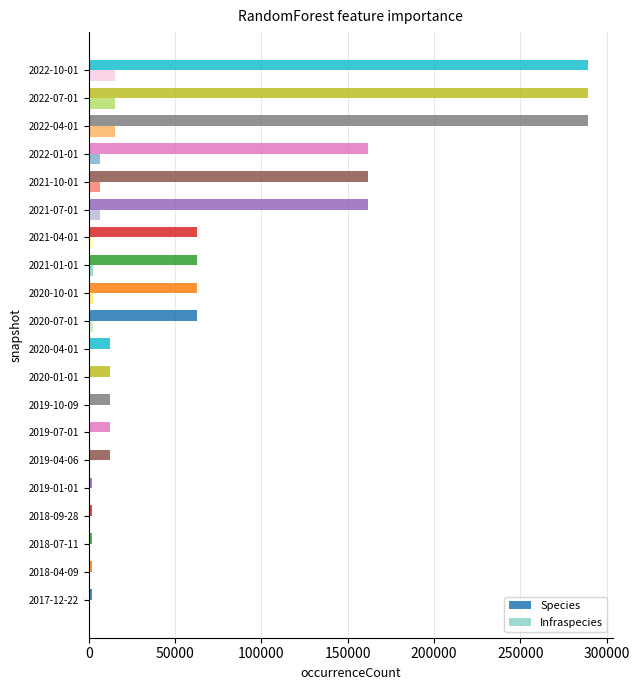

The value of Infraspecies at 2022-07-01 is 15446. True or false?

True